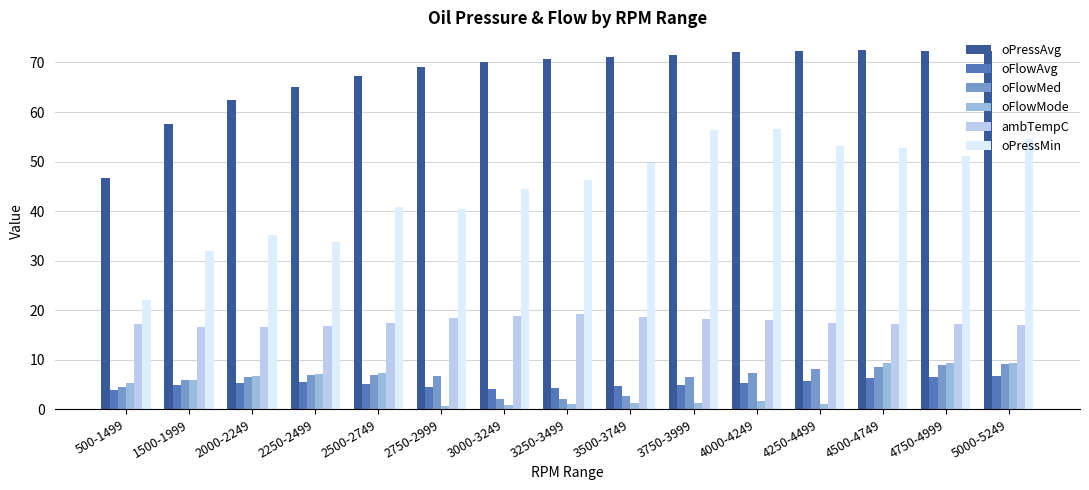

What is the lowest value of the oFlowMed series?

2.1